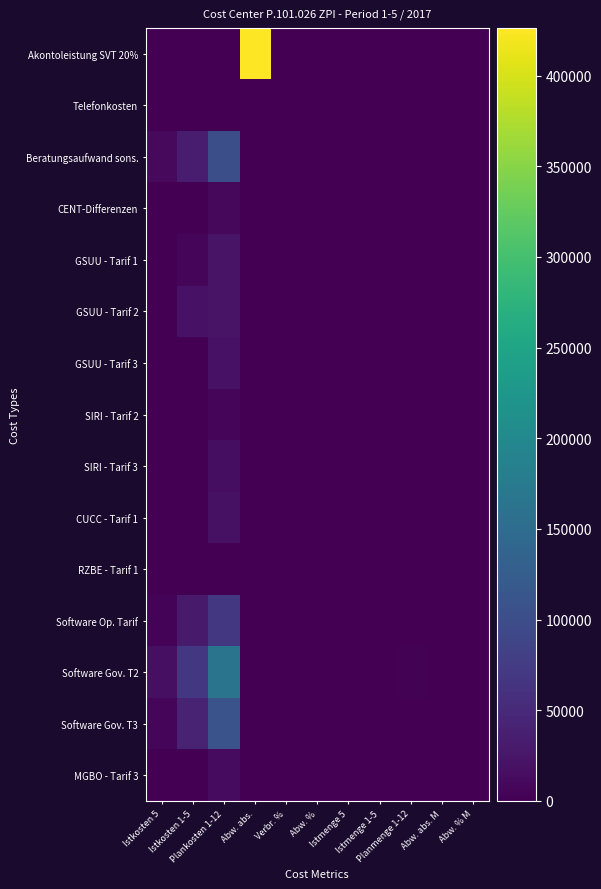

What is the spread (max minus min) of values at Istmenge 5?

233.0